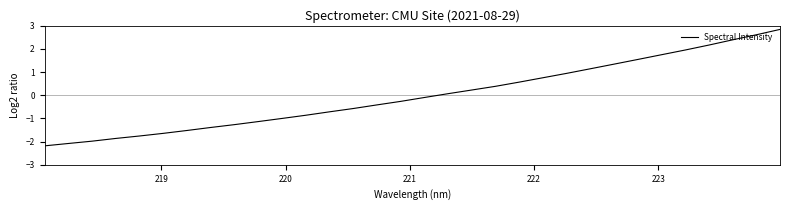

What is the maximum value shown in the chart?

2.8